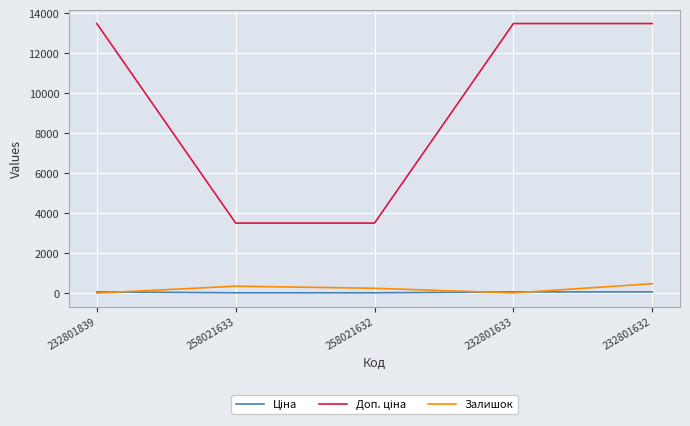

Is this an area chart (filled region under the line)?

No